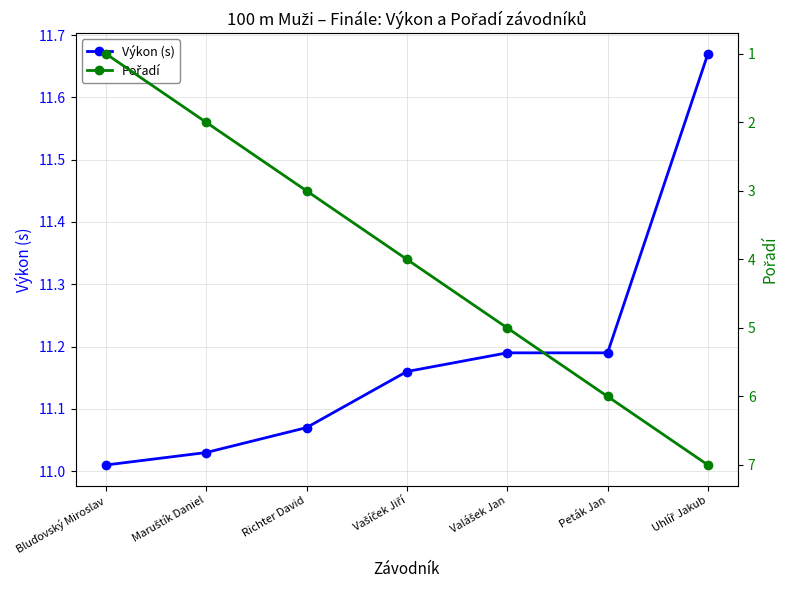

What is the lowest value of the Pořadí series?

1.0